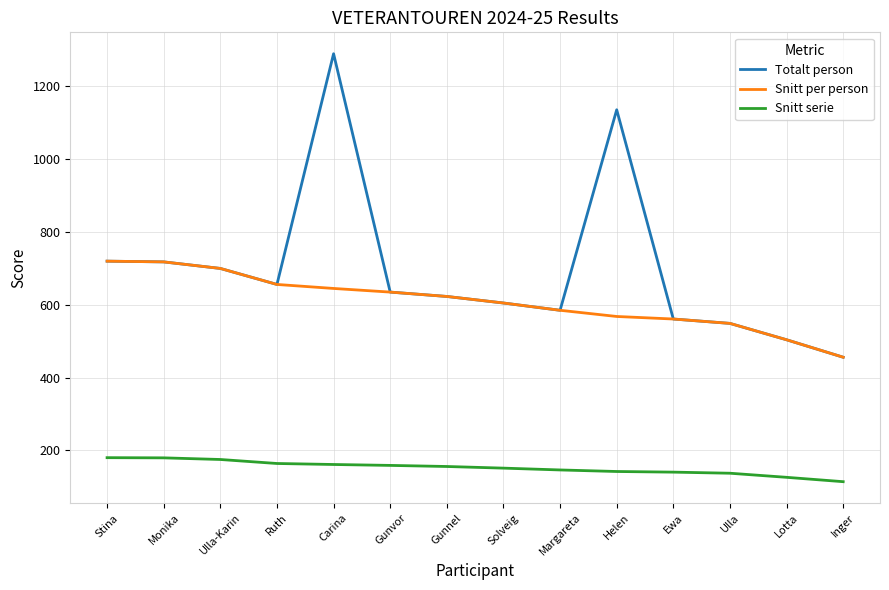

Is it true that Totalt person equals 1730.3 at Helen?

False